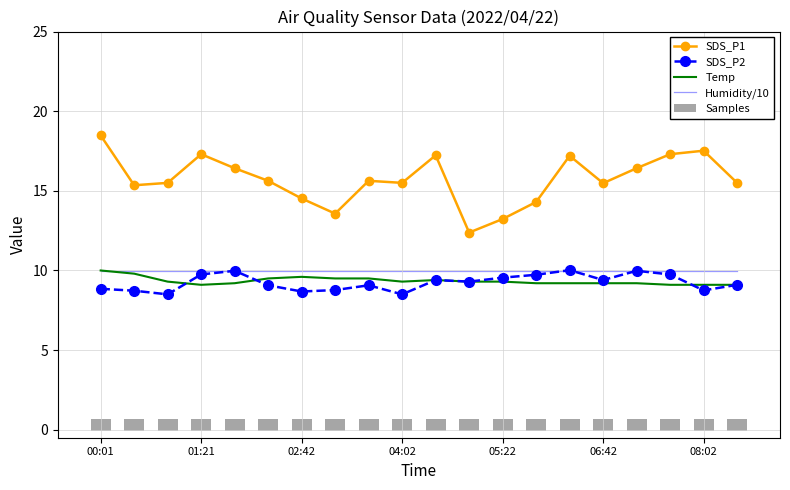

Rank the series by their maximum value, from lowest to highest.

Samples, Humidity/10, Temp, SDS_P2, SDS_P1